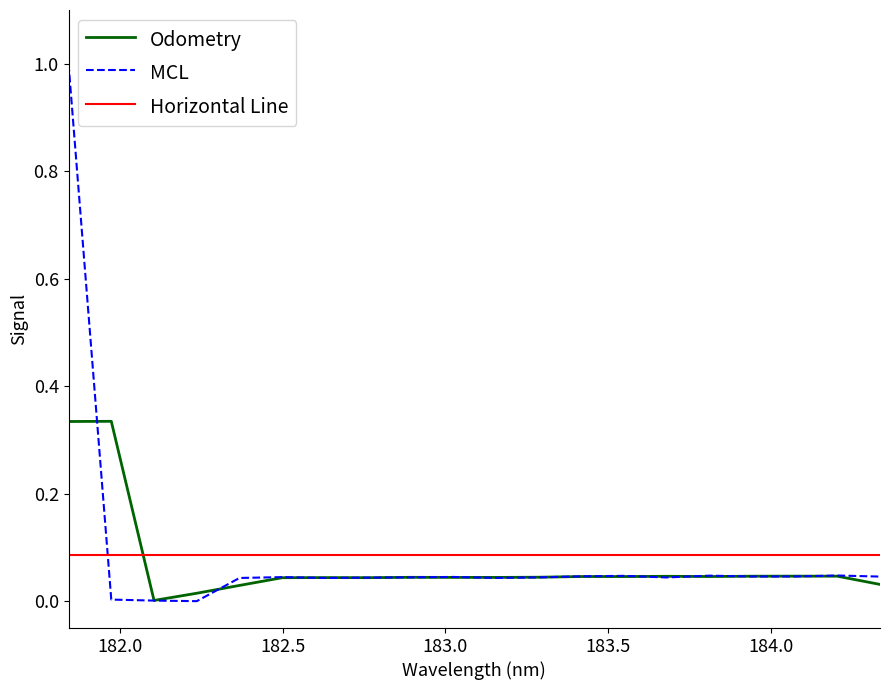

What is the highest value of the MCL series?

1.0